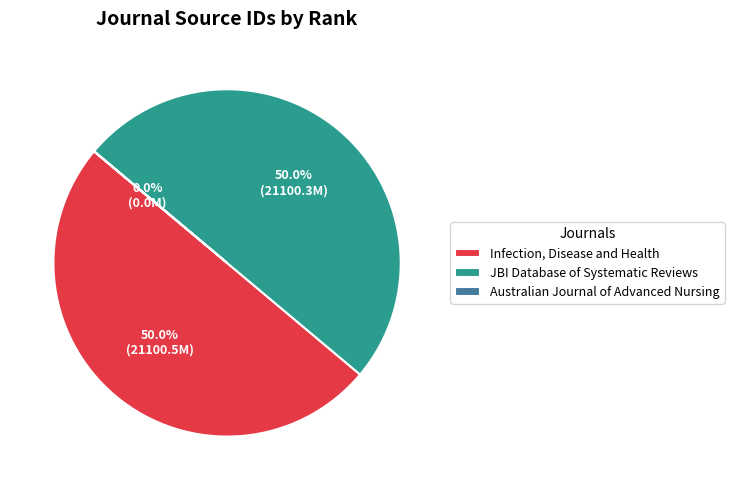

To the nearest percent, what percentage of the pie is JBI Database of Systematic Reviews?

50%